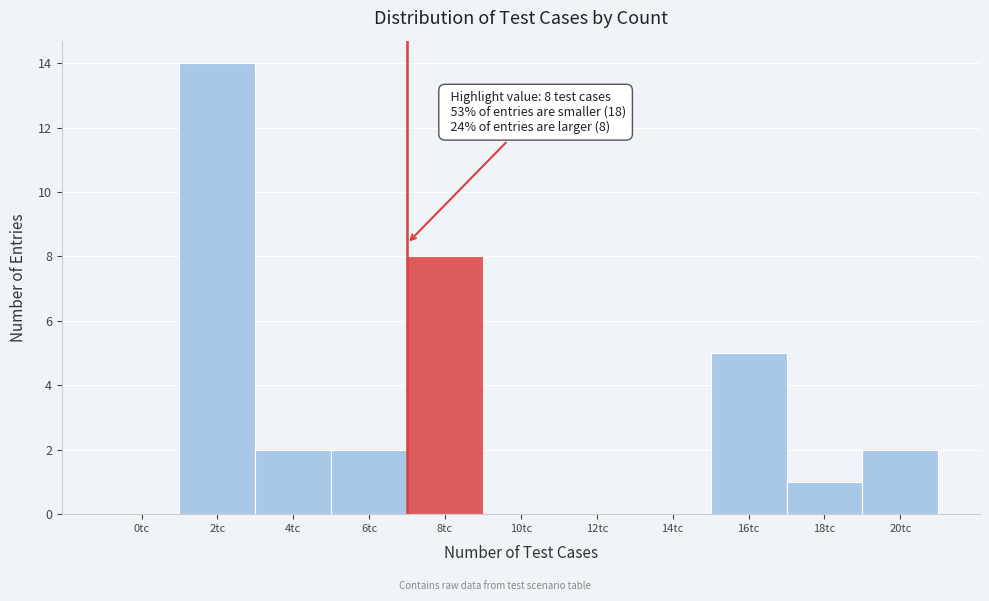

Reading left to right, list all the values displayed in this chart.

0tc=0	2tc=14	4tc=2	6tc=2	8tc=8	10tc=0	12tc=0	14tc=0	16tc=5	18tc=1	20tc=2